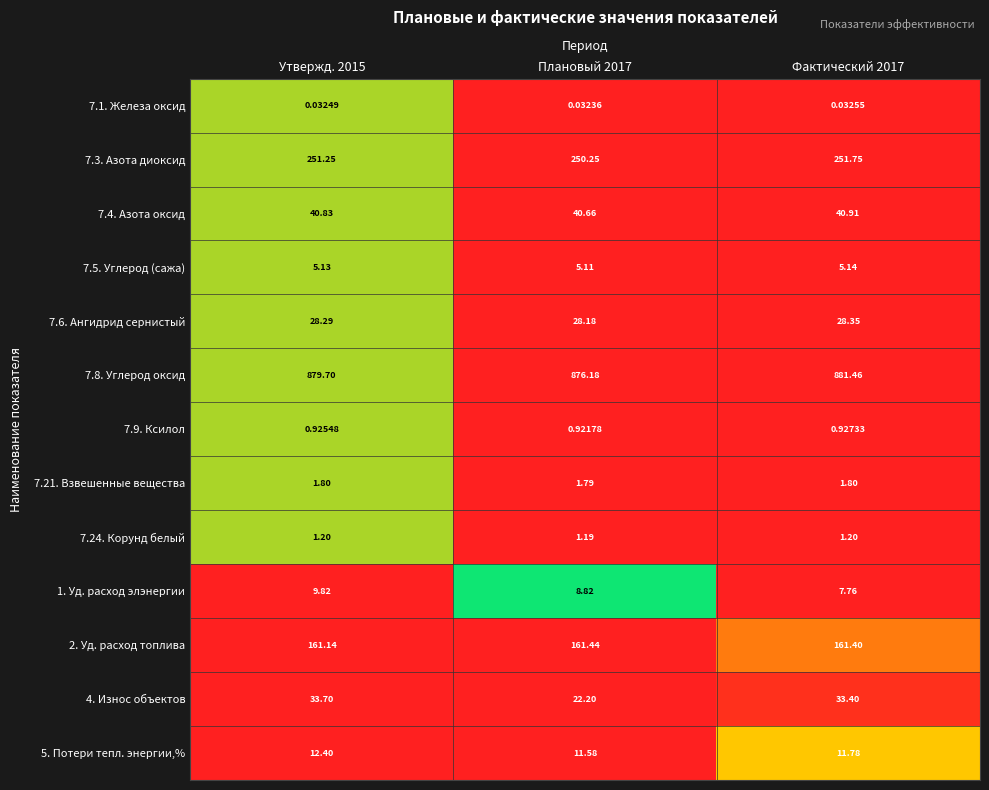

Is the value of 7.3. Азота диоксид at Фактический 2017 greater than the value of 7.24. Корунд белый at Плановый 2017?

Yes